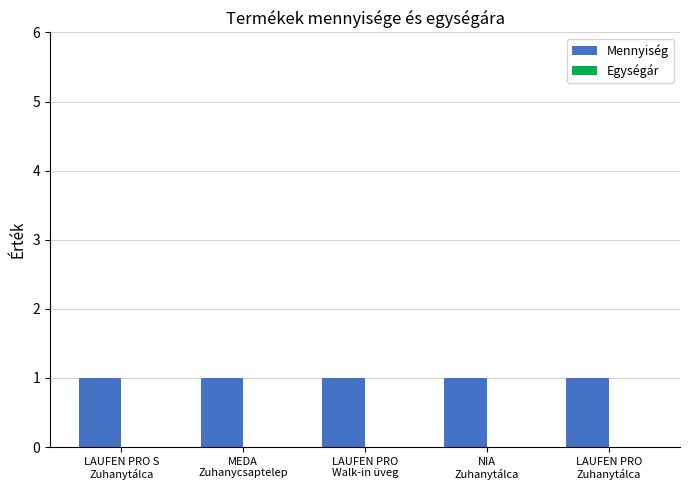

Reading left to right, list all the values displayed in this chart.

Mennyiség: 1	1	1	1	1
Egységár: 0	0	0	0	0